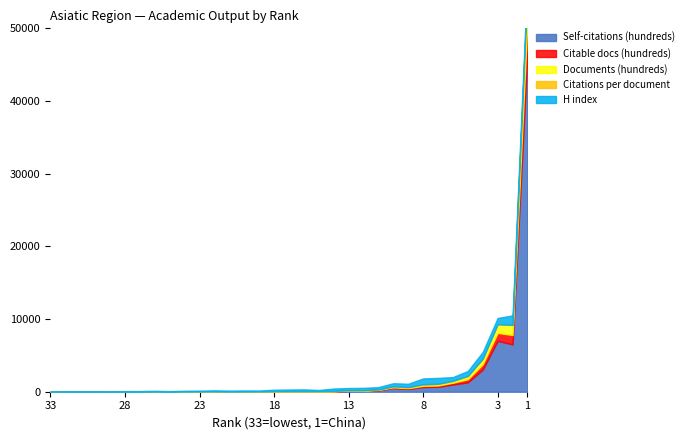

Which has a higher value, 13 or 5?

5